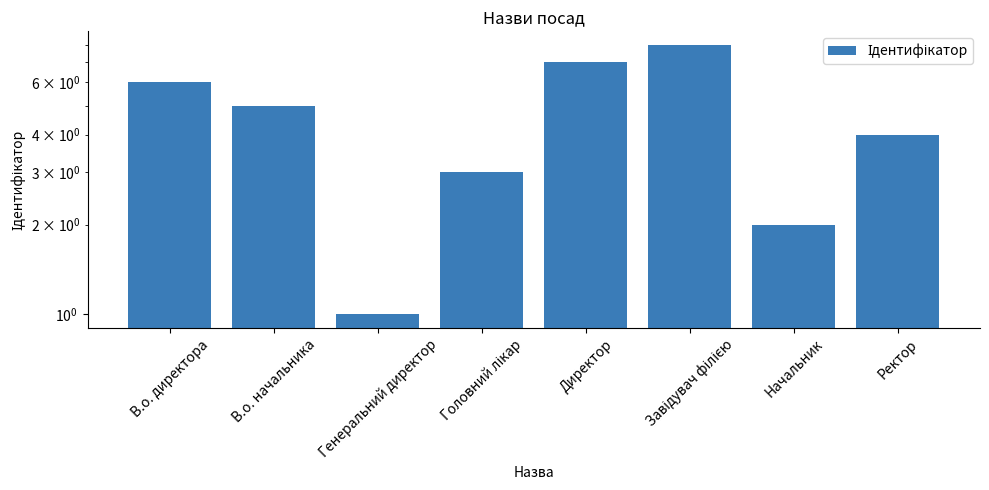

Which category has the lowest value across all series?

Генеральний директор